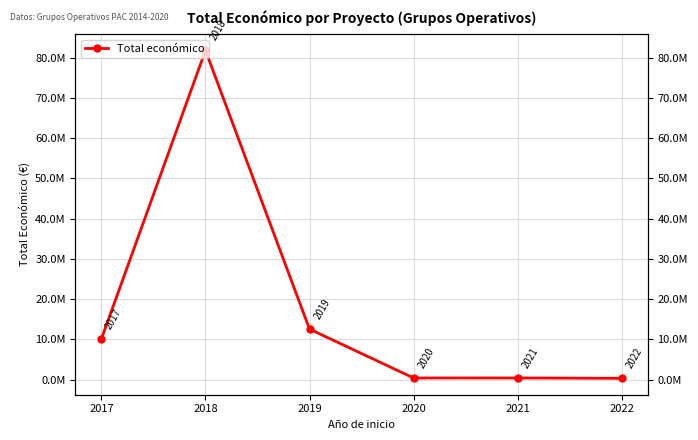

How many lines are shown in the chart?

1